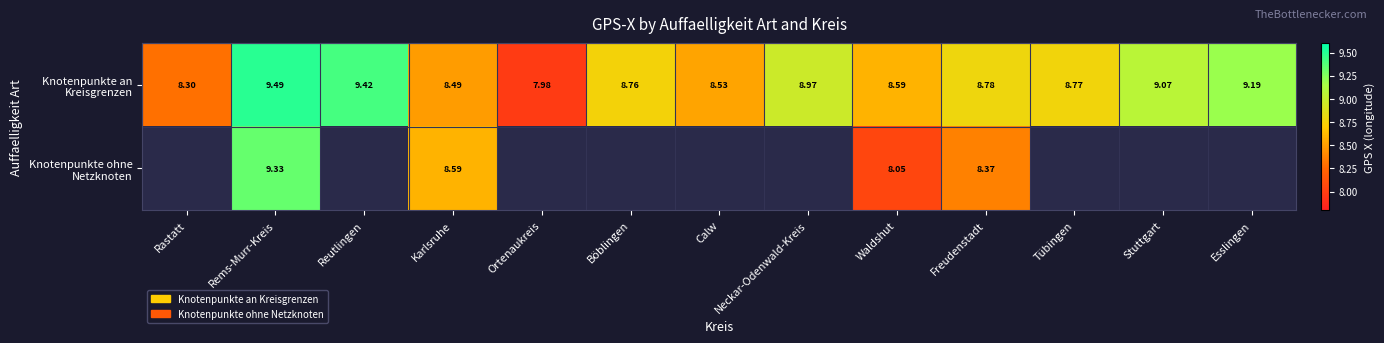

What is the total value across all series at Karlsruhe?

17.1